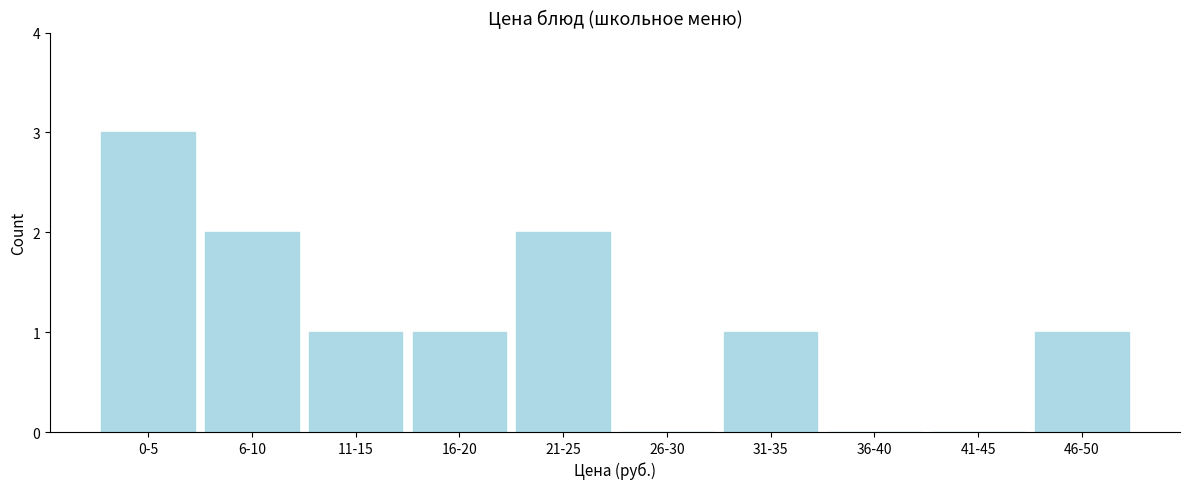

Reading right to left, extract all data points from this chart.

46-50=1	41-45=0	36-40=0	31-35=1	26-30=0	21-25=2	16-20=1	11-15=1	6-10=2	0-5=3